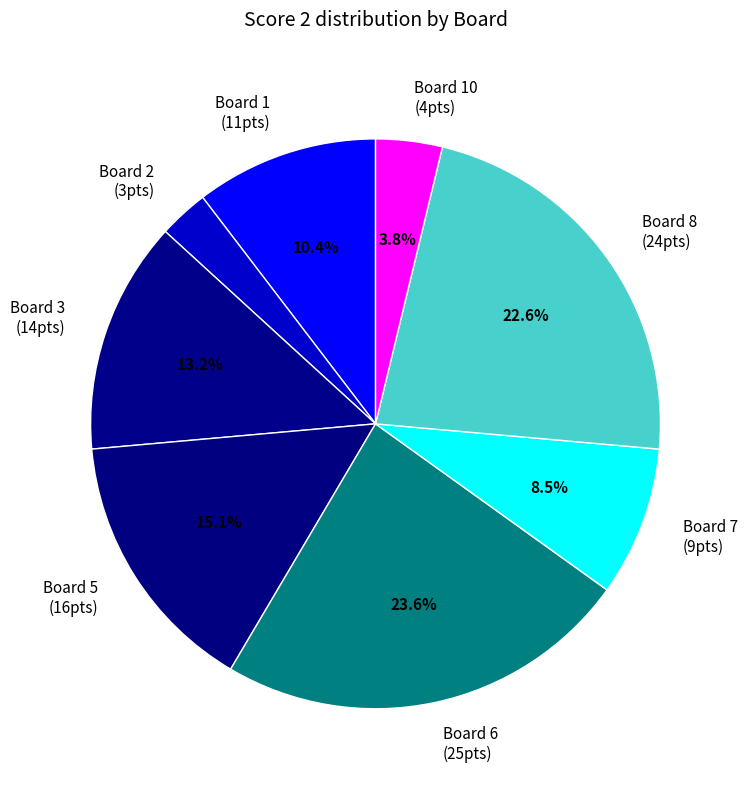

Which has a higher value, Board 7 (9pts) or Board 3 (14pts)?

Board 3 (14pts)